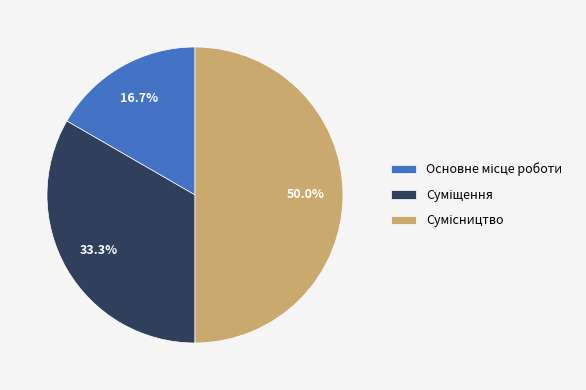

How many segments does this pie chart have?

3